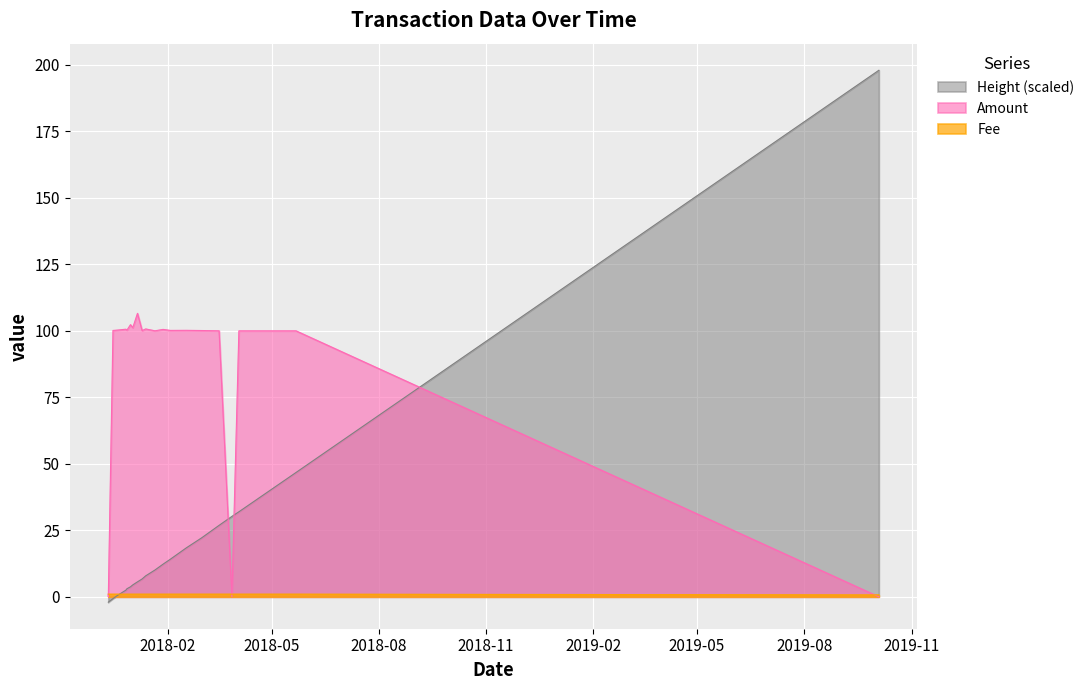

Reading left to right, what are all the values shown in this chart?

Amount: 2017-12-12=1.0	2017-12-12=0.0	2017-12-16=100.2	2017-12-20=100.3	2017-12-27=100.6	2017-12-28=100.3	2017-12-31=102.3	2018-01-02=101.2	2018-01-06=106.6	2018-01-10=100.1	2018-01-13=100.7	2018-01-21=100.0	2018-01-28=100.6	2018-02-03=100.2	2018-02-17=100.2	2018-03-02=100.1	2018-03-17=100.0	2018-03-28=0.0	2018-04-03=100.0	2018-05-22=100.0	2019-10-04=0.0
Fee: 2017-12-12=1.0	2017-12-12=1.0	2017-12-16=1.0	2017-12-20=1.0	2017-12-27=1.0	2017-12-28=1.0	2017-12-31=1.0	2018-01-02=1.0	2018-01-06=1.0	2018-01-10=1.0	2018-01-13=1.0	2018-01-21=1.0	2018-01-28=1.0	2018-02-03=1.0	2018-02-17=1.0	2018-03-02=1.0	2018-03-17=1.0	2018-03-28=1.0	2018-04-03=1.0	2018-05-22=1.0	2019-10-04=0.7
Height (scaled): 2017-12-12=-2.0	2017-12-12=-2.0	2017-12-16=-0.7	2017-12-20=0.6	2017-12-27=2.5	2017-12-28=3.0	2017-12-31=3.8	2018-01-02=4.5	2018-01-06=5.6	2018-01-10=6.7	2018-01-13=7.9	2018-01-21=10.1	2018-01-28=12.3	2018-02-03=14.1	2018-02-17=18.4	2018-03-02=22.2	2018-03-17=26.9	2018-03-28=30.2	2018-04-03=32.0	2018-05-22=46.7	2019-10-04=198.0